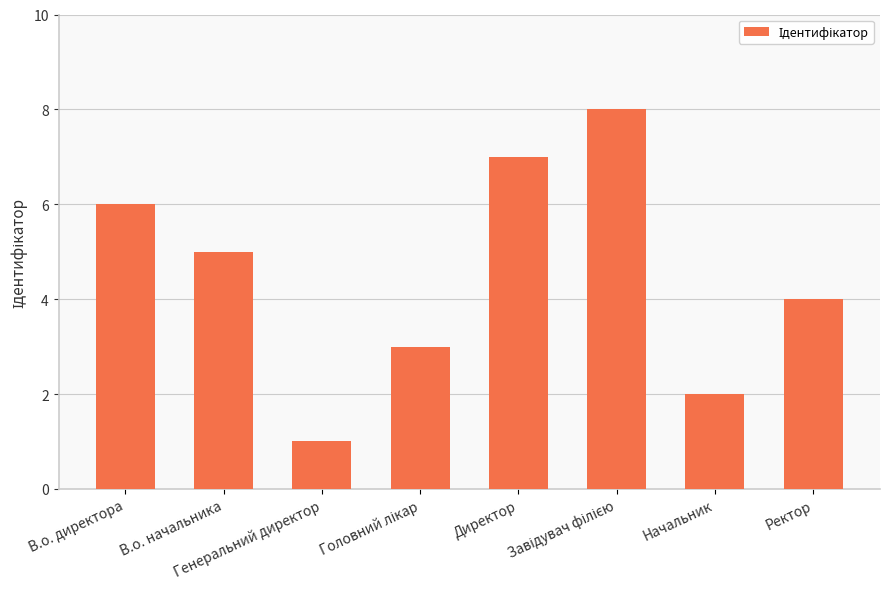

The value at В.о. директора is 6. True or false?

True